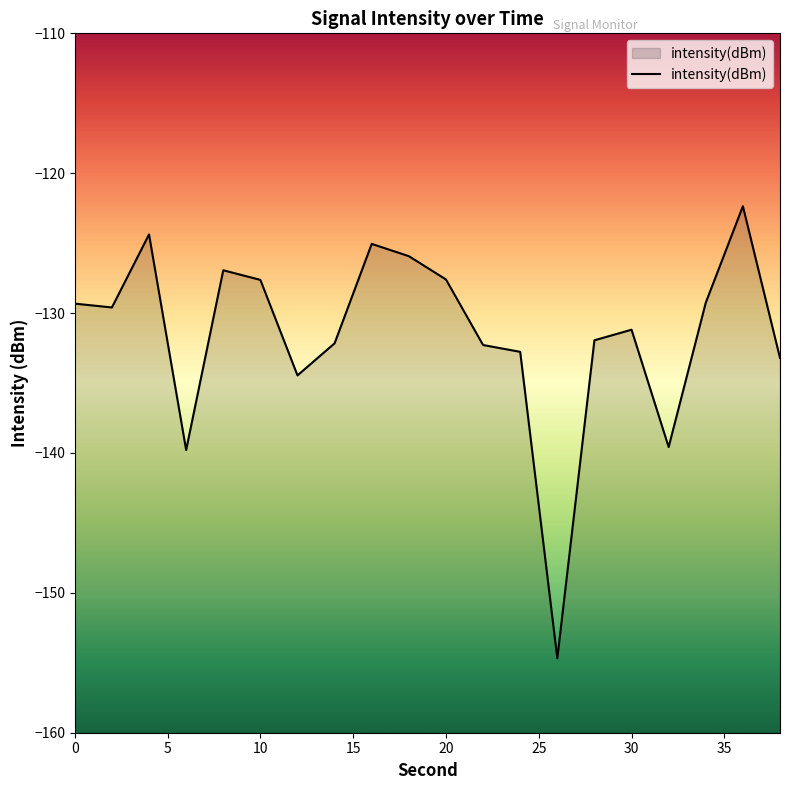

How many data points are less than -129?

13